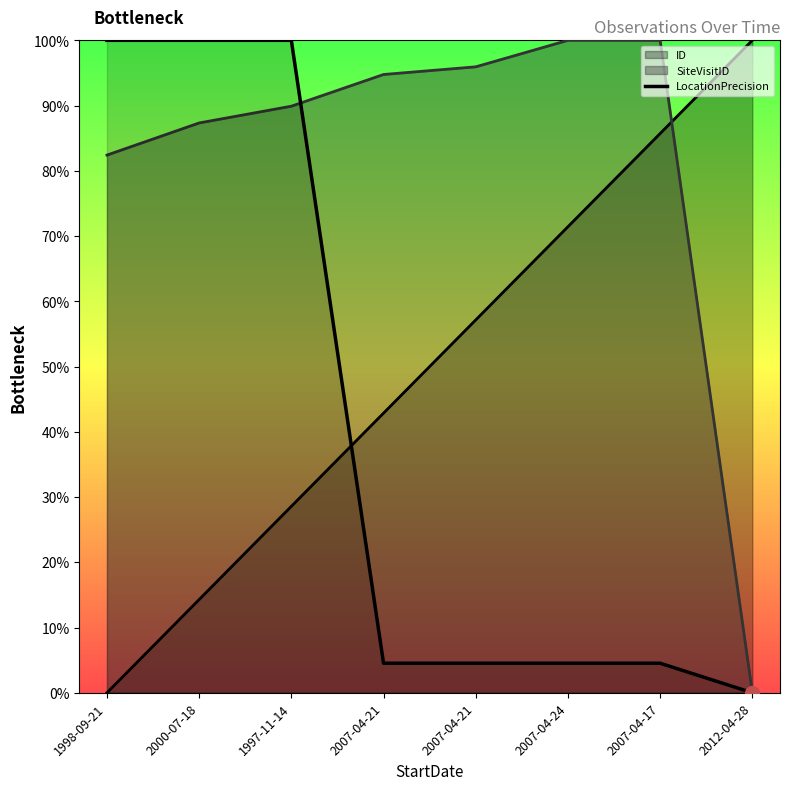

True or false: there are more than 0 points higher than both neighbors.

False